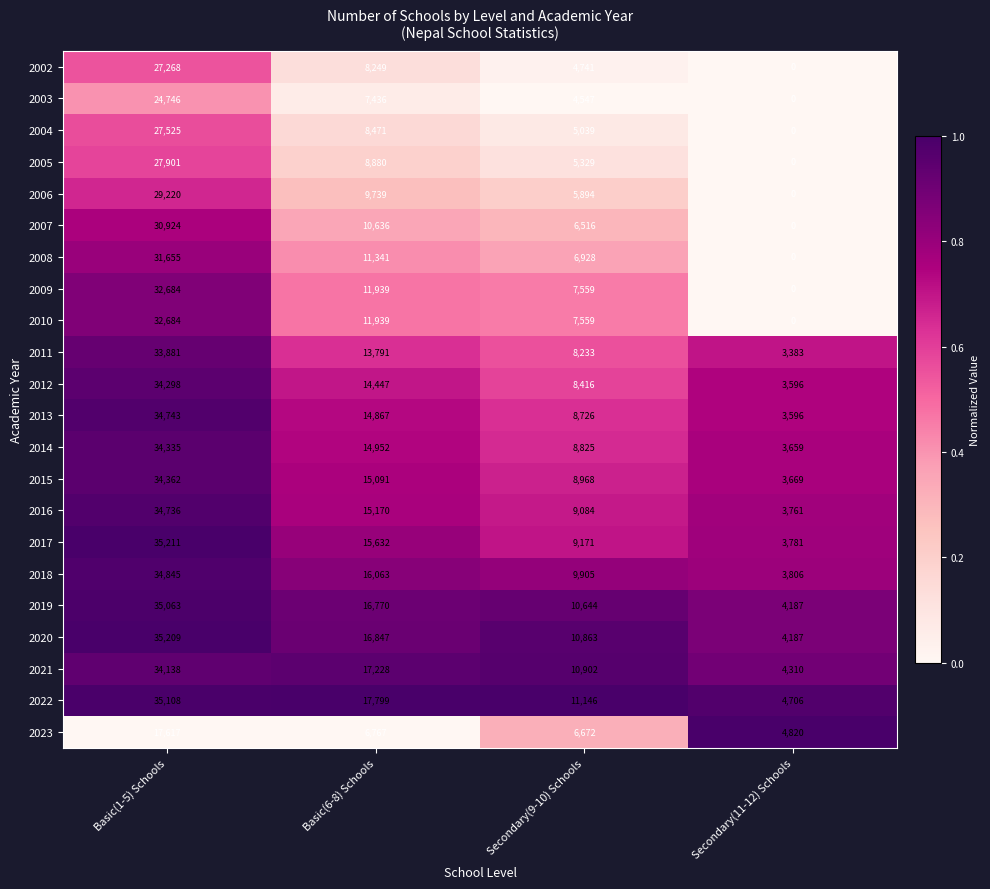

What is the difference between the maximum and minimum values in the 2008 series?

31655